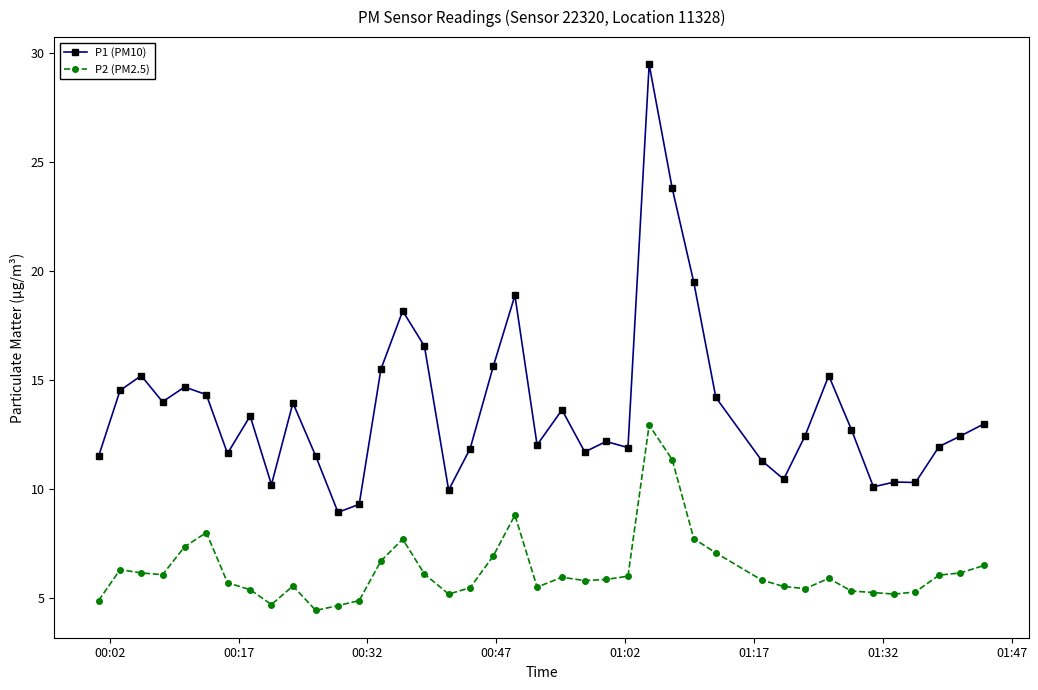

What is the value of the P2 (PM2.5) point at the 17th from the left?

5.2